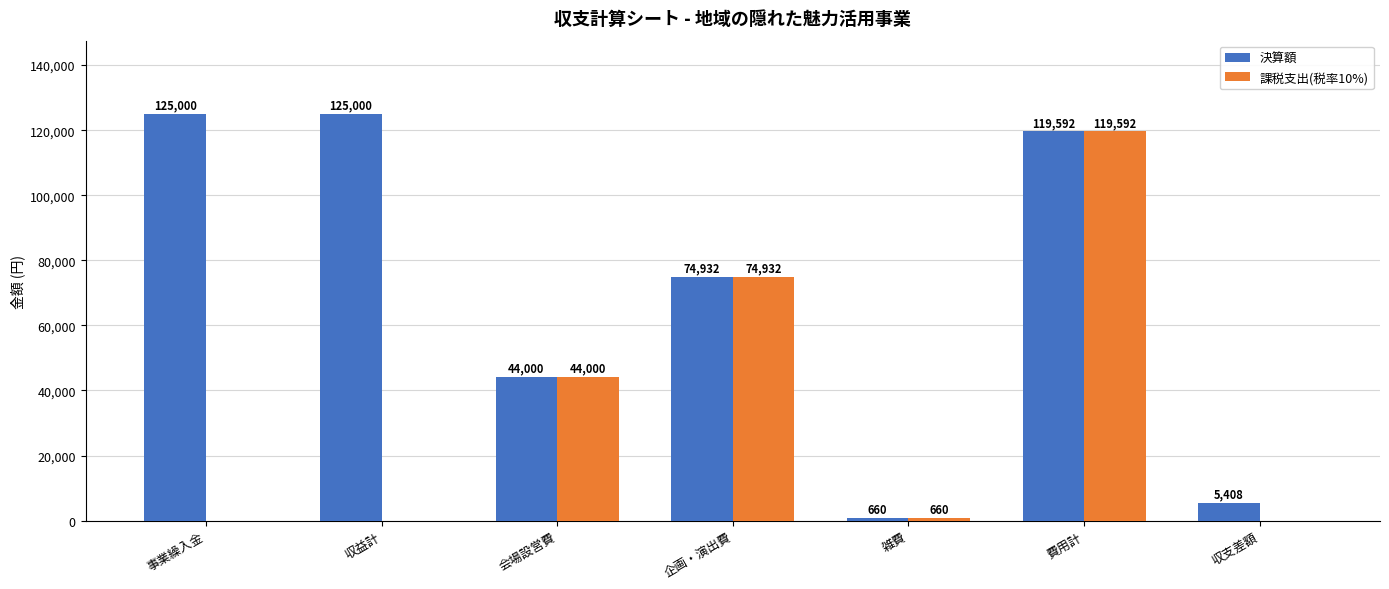

What is the sum of all 課税支出(税率10%) values?

239184